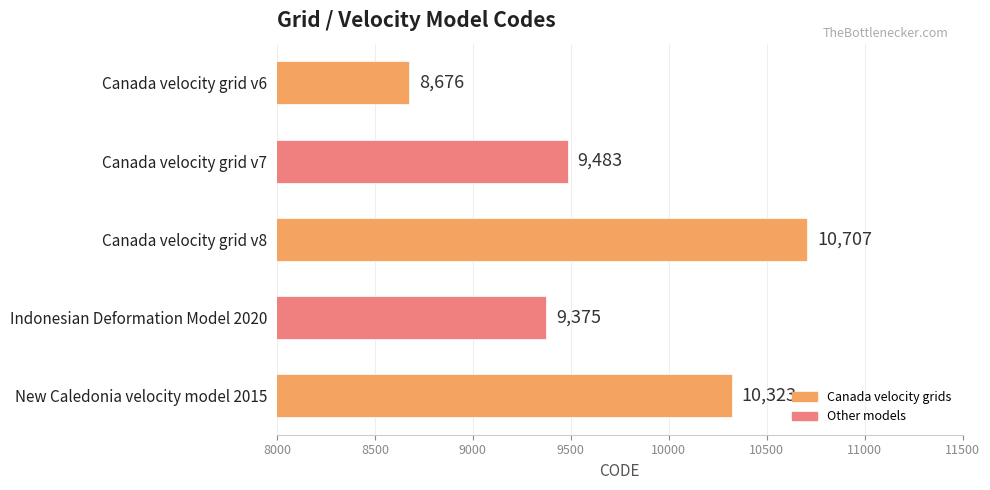

Between New Caledonia velocity model 2015 and Indonesian Deformation Model 2020, which is larger?

New Caledonia velocity model 2015